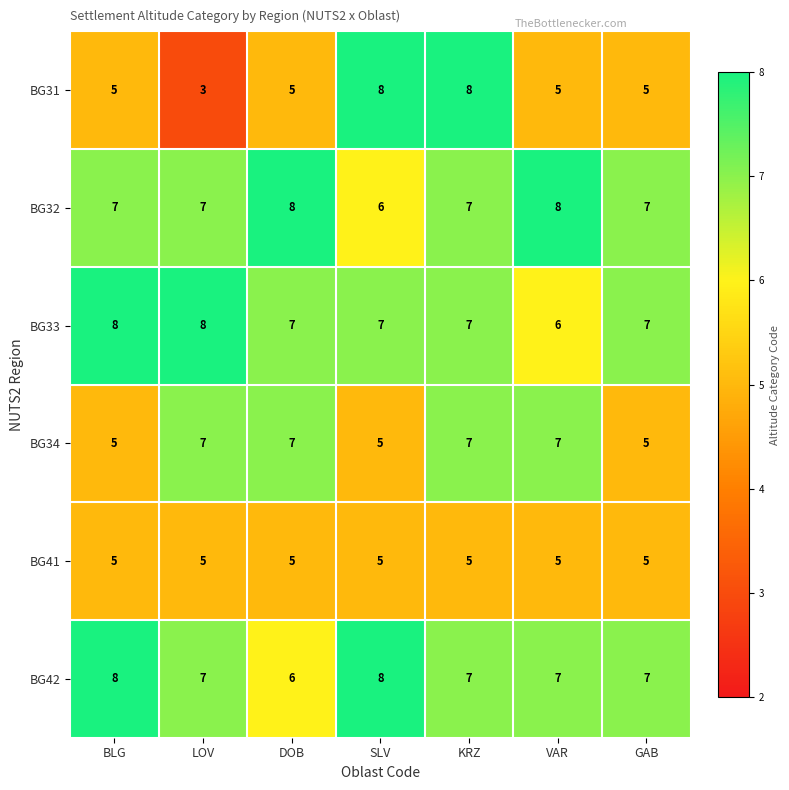

The value of BG32 at BLG is 7. True or false?

True